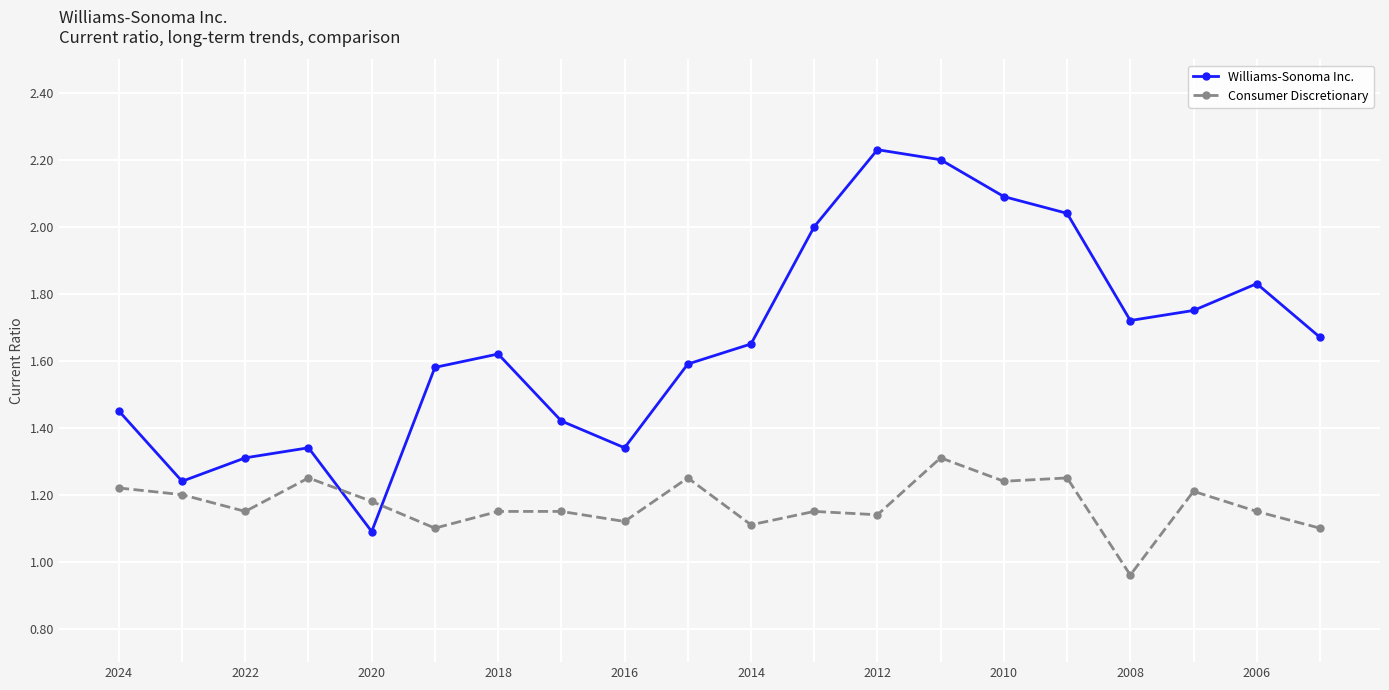

Which series ends up on top after the final intersection of Williams-Sonoma Inc. and Consumer Discretionary?

Williams-Sonoma Inc.